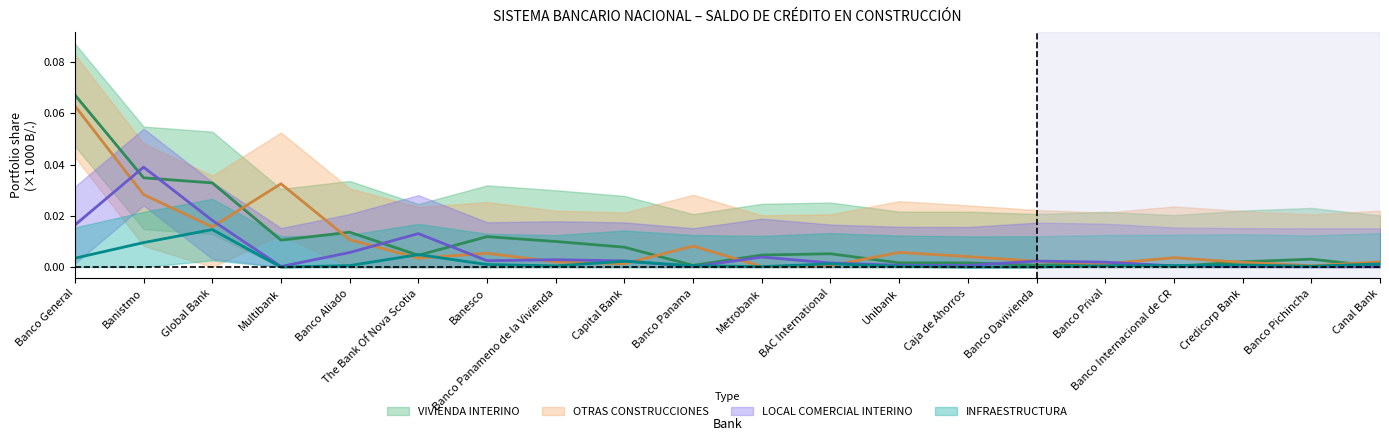

Which label corresponds to the largest value in the chart?

Banco General